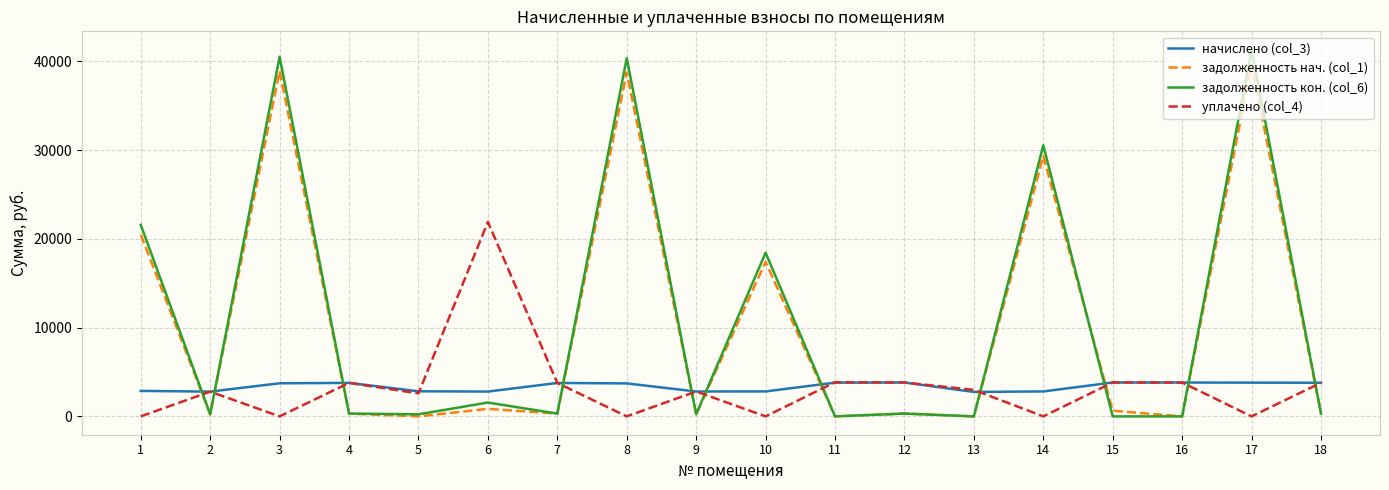

At 8, list the series in order from largest to smallest.

задолженность кон. (col_6), задолженность нач. (col_1), начислено (col_3), уплачено (col_4)